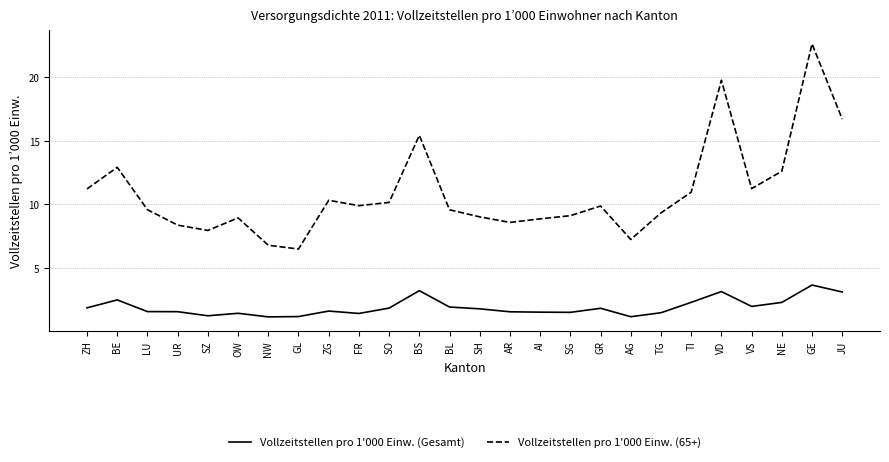

True or false: Vollzeitstellen pro 1'000 Einw. (Gesamt) has a value of 2.6 at GR.

False